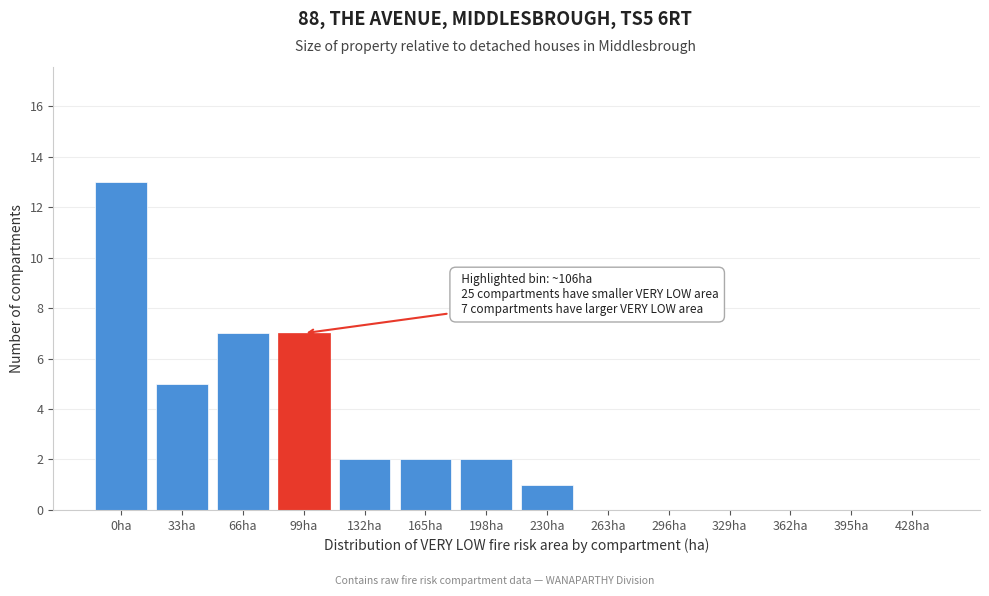

Reading right to left, list all the values displayed in this chart.

428ha=0	395ha=0	362ha=0	329ha=0	296ha=0	263ha=0	230ha=1	198ha=2	165ha=2	132ha=2	99ha=7	66ha=7	33ha=5	0ha=13